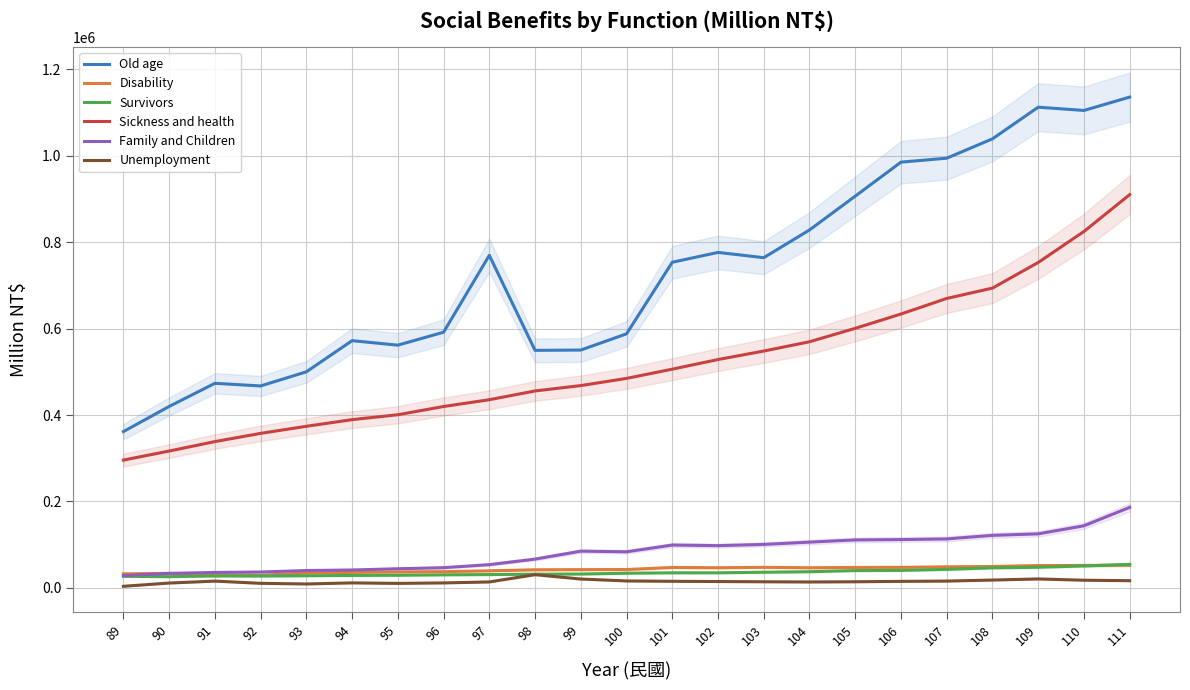

What is the sum of the Sickness and health values at 90 and 99?

784692